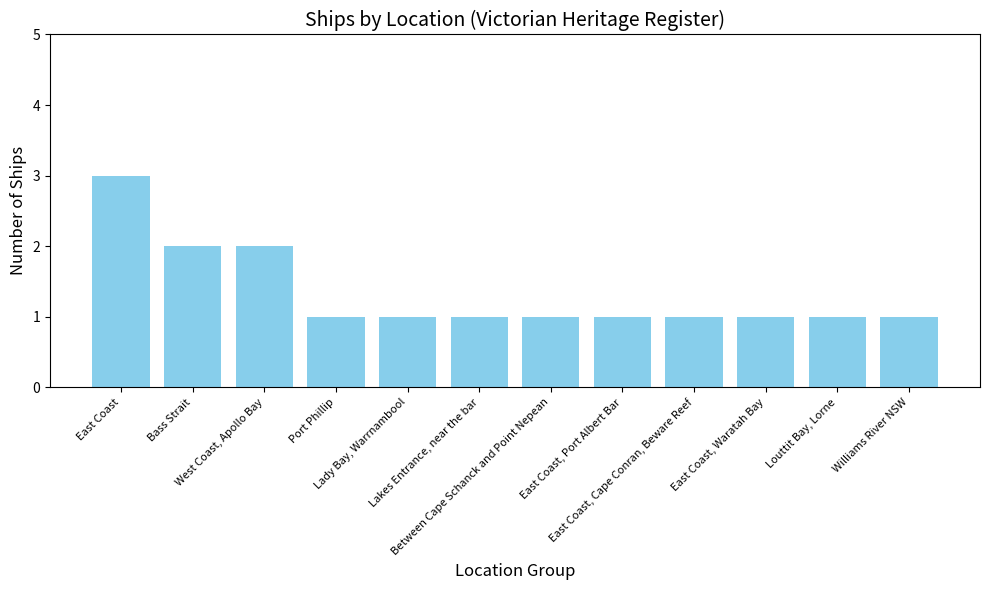

What is the sum of all values?

16